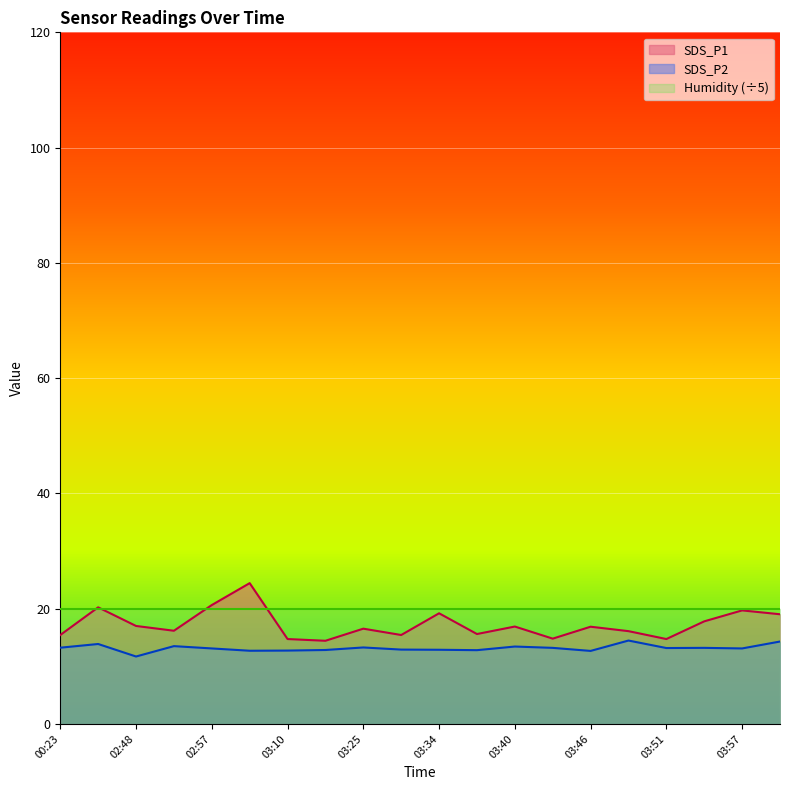

True or false: SDS_P1 and SDS_P2 cross at least once.

False